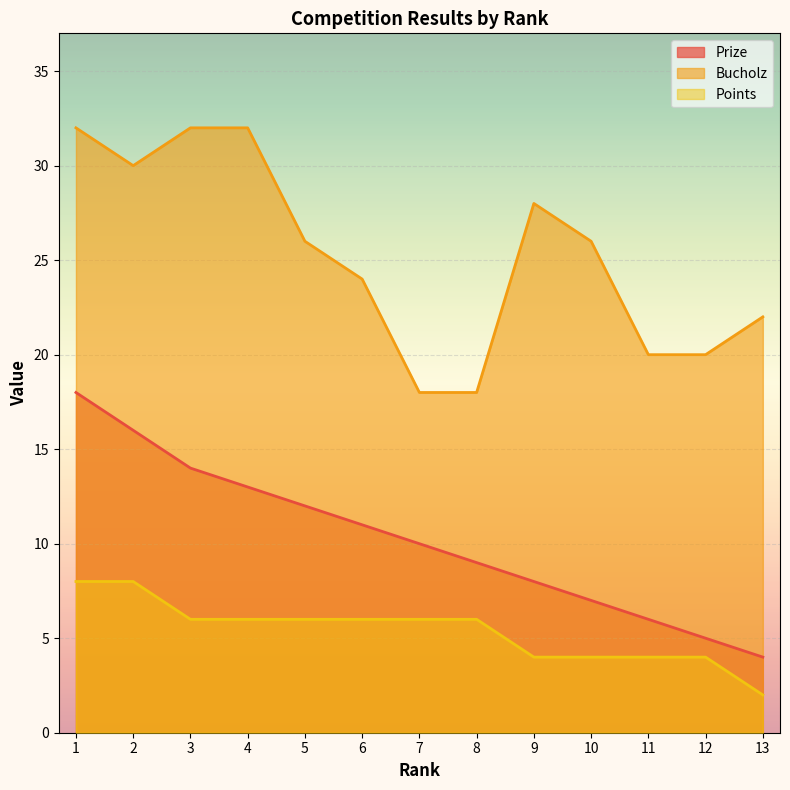

At which label is Prize closest to 11?

6